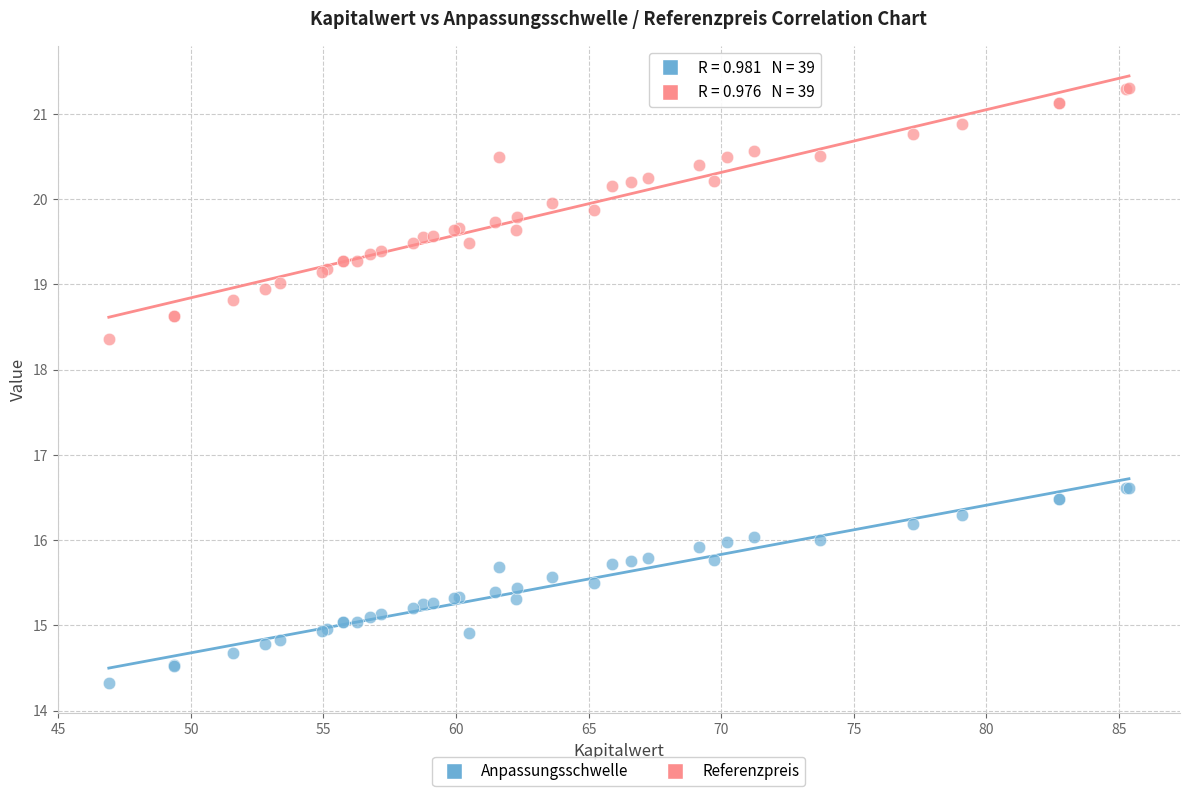

Which series reaches the minimum Y coordinate?

Anpassungsschwelle